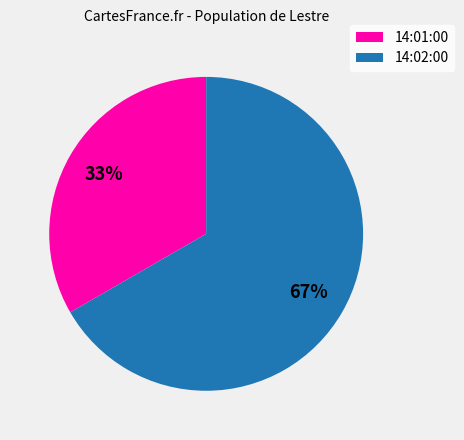

The 14:02:00 slice represents 81% of the pie. True or false?

False